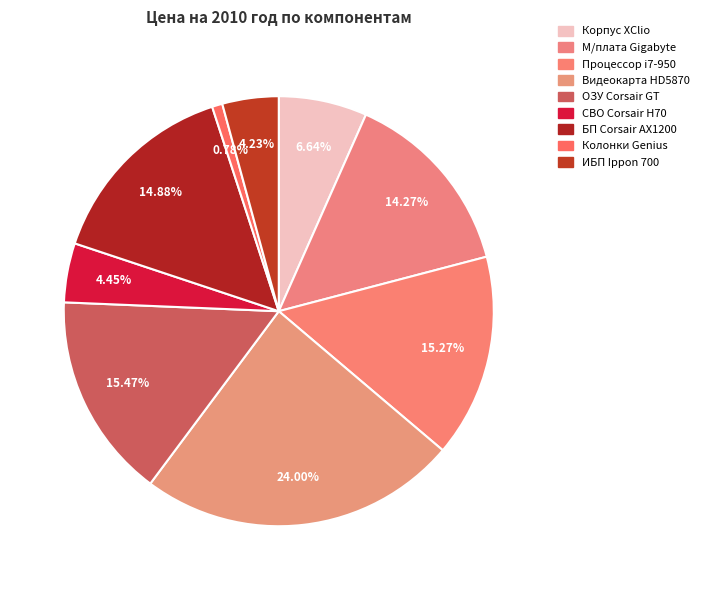

Does any single category account for the majority?

No